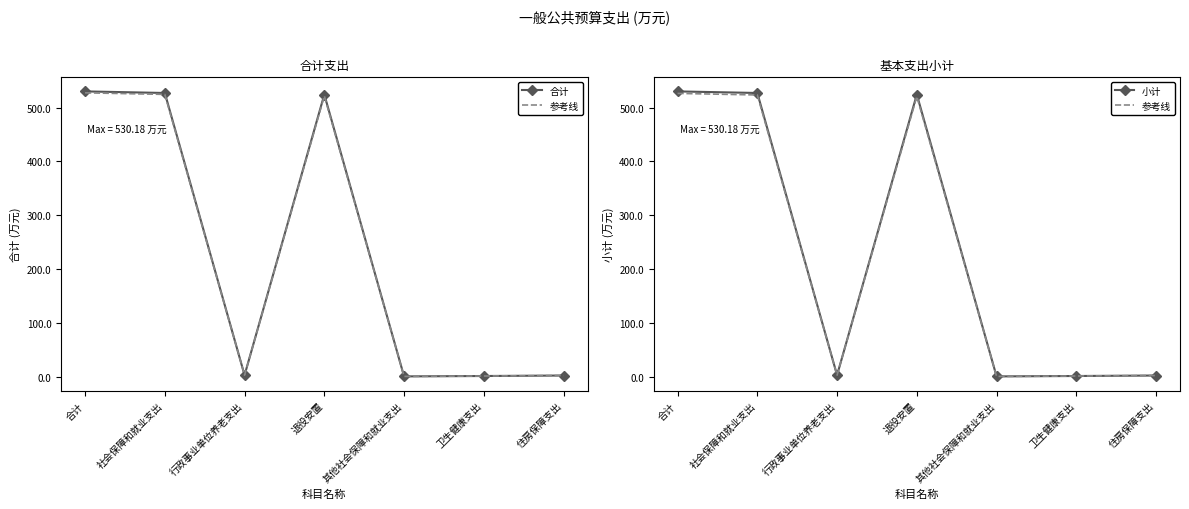

What is the total value across all series at 住房保障支出?

5.8